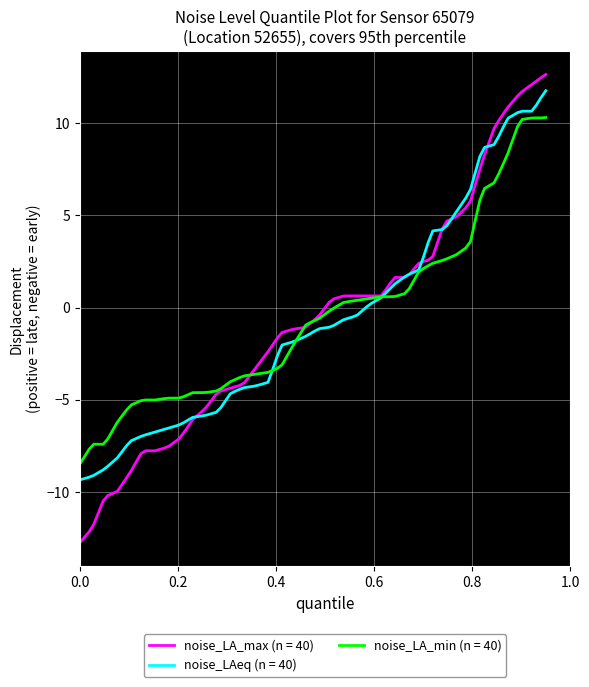

What is the greatest value displayed?

12.6